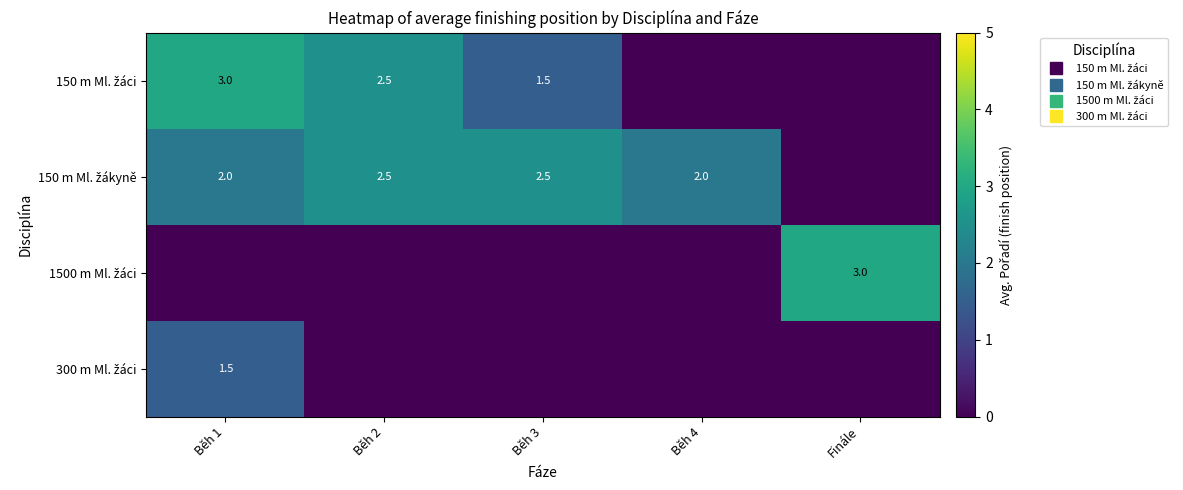

Between Běh 1 and Finále, which is larger?

Běh 1